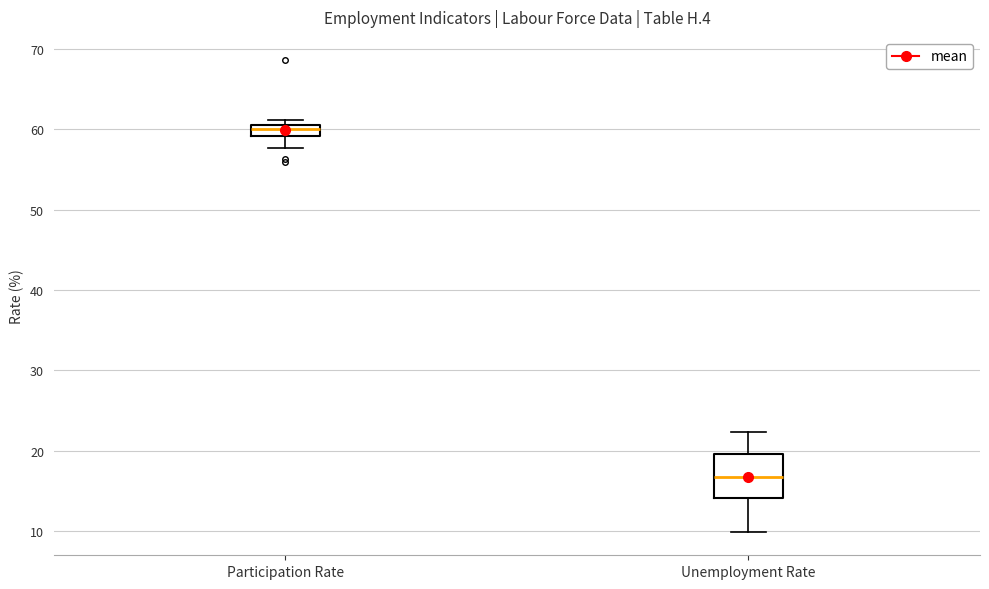

Comparing the boxes themselves (not the whiskers), which one is the tallest?

Unemployment Rate